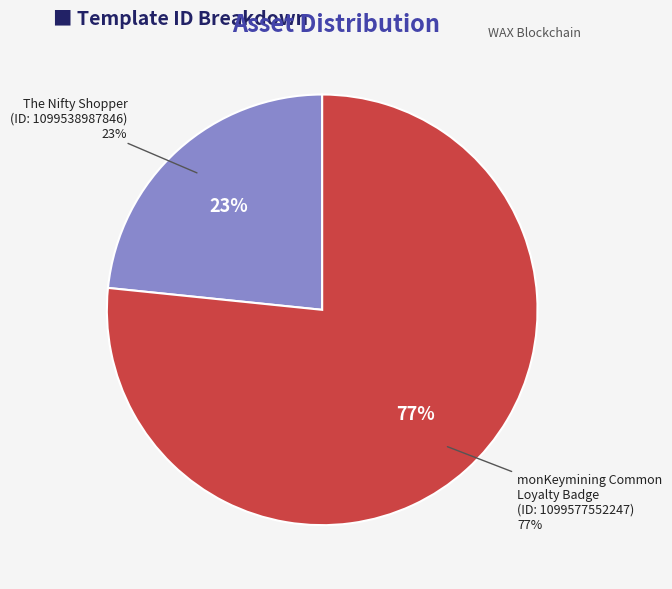

How many slices are in this pie chart?

2